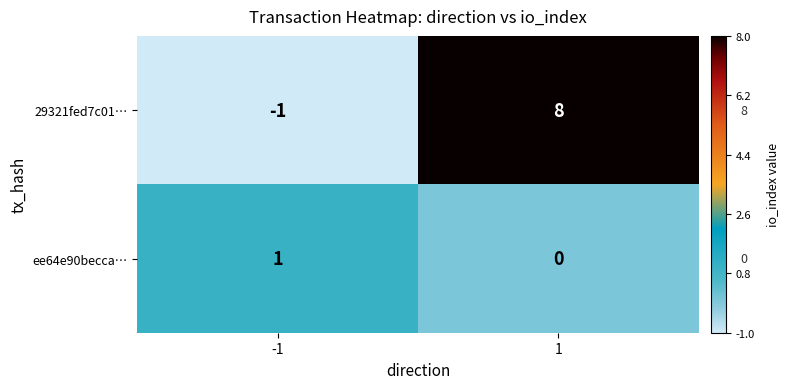

The value of ee64e90becca… at -1 is 1. True or false?

True